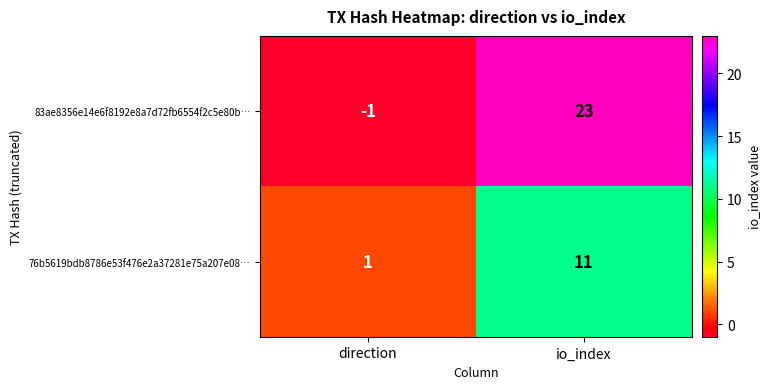

How many distinct data groups are displayed?

2